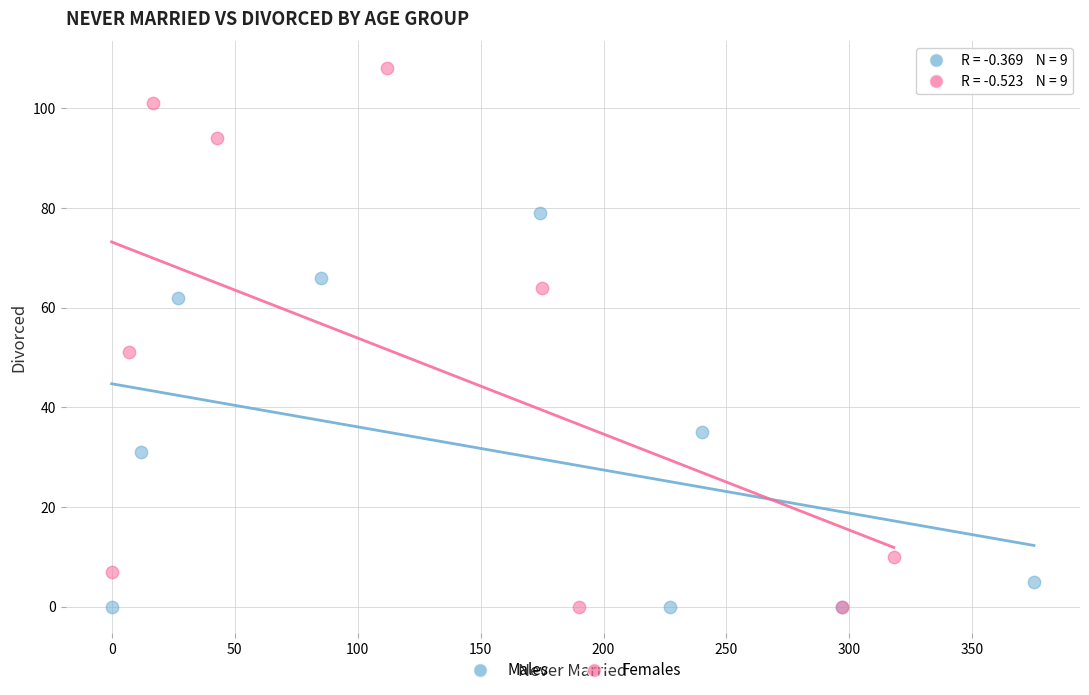

Which series has the widest spread of Y values?

Females